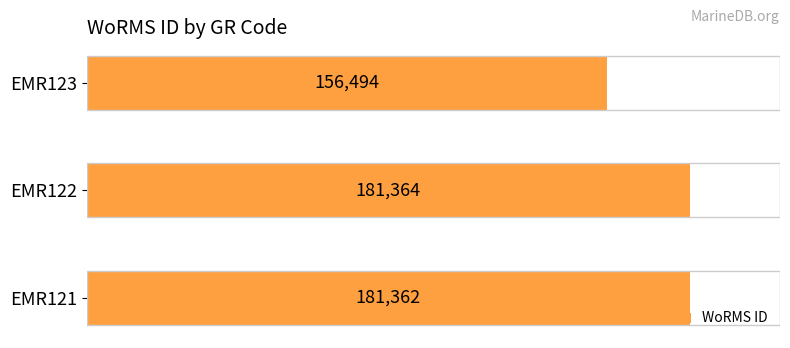

Which has a higher value, EMR121 or EMR122?

EMR122